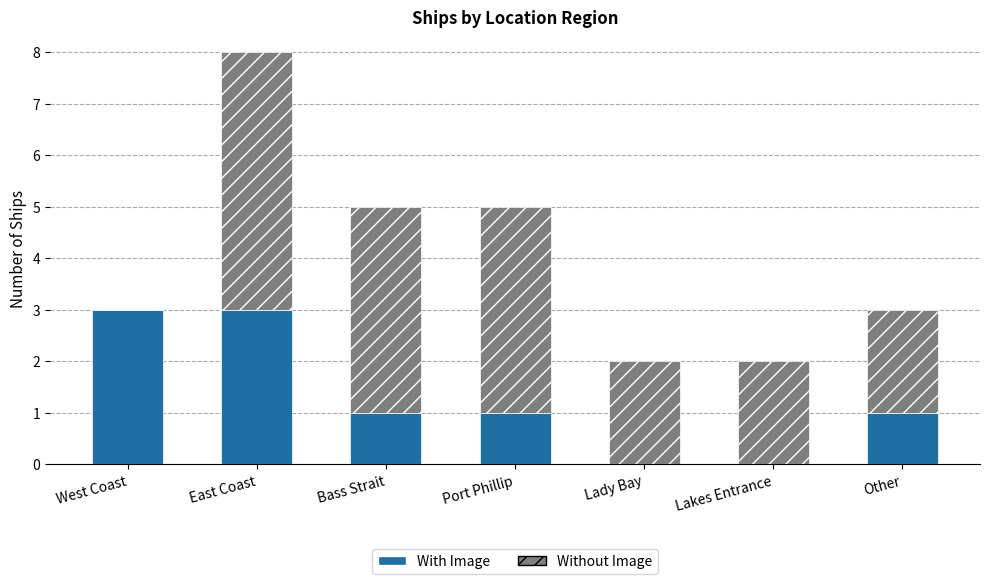

What is the maximum value for With Image?

3